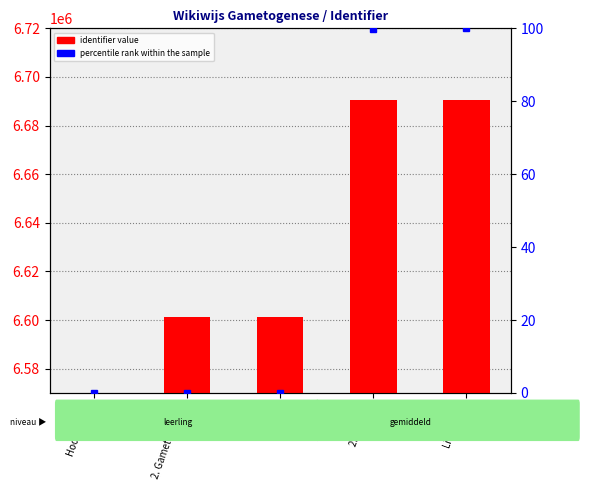

How many data points in identifier value are less than 6601110?

2